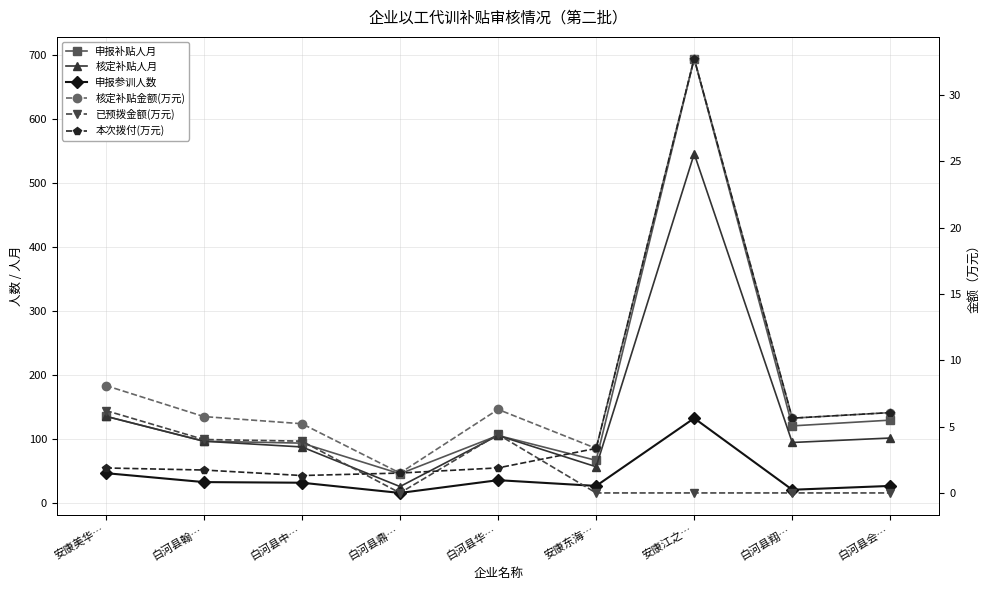

The 核定补贴金额(万元) series shows 1.9 at 白河县翰…. True or false?

False